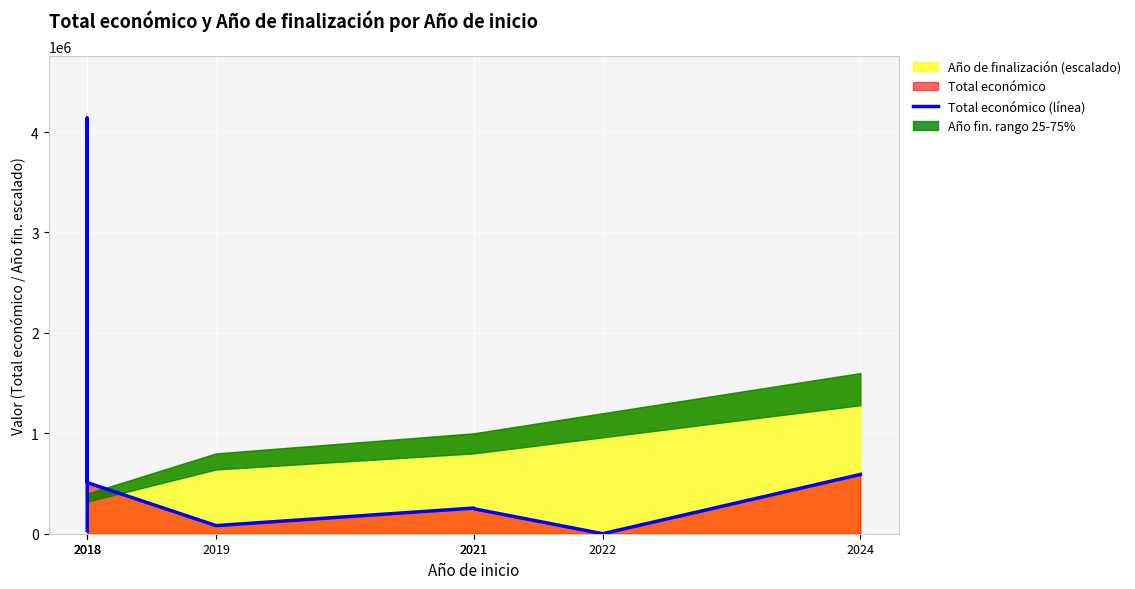

What is the value of the 5th point from the left?

255500